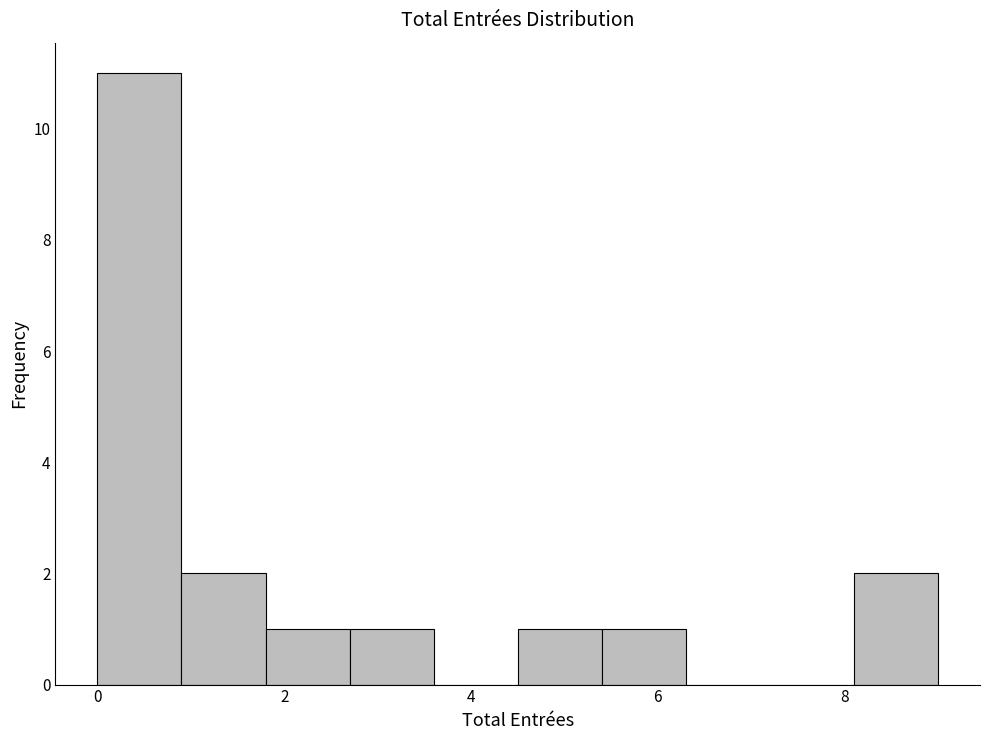

Reading left to right, list every bar in this chart as the range it spans on the x-axis followed by its height. Neither the bar edges nor the heights are printed on the chart, so give them approximately, as read against the axes.

0.0 to 0.9: 11
0.9 to 1.8: 2
1.8 to 2.7: 1
2.7 to 3.6: 1
3.6 to 4.5: 0
4.5 to 5.4: 1
5.4 to 6.3: 1
6.3 to 7.2: 0
7.2 to 8.1: 0
8.1 to 9.0: 2